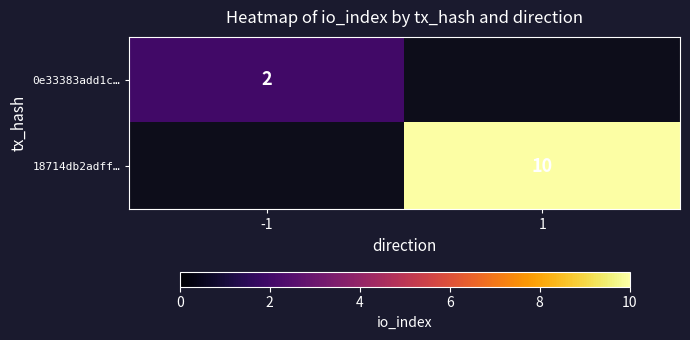

Is the value of 0e33383add1c… at -1 greater than the value of 18714db2adff… at 1?

No